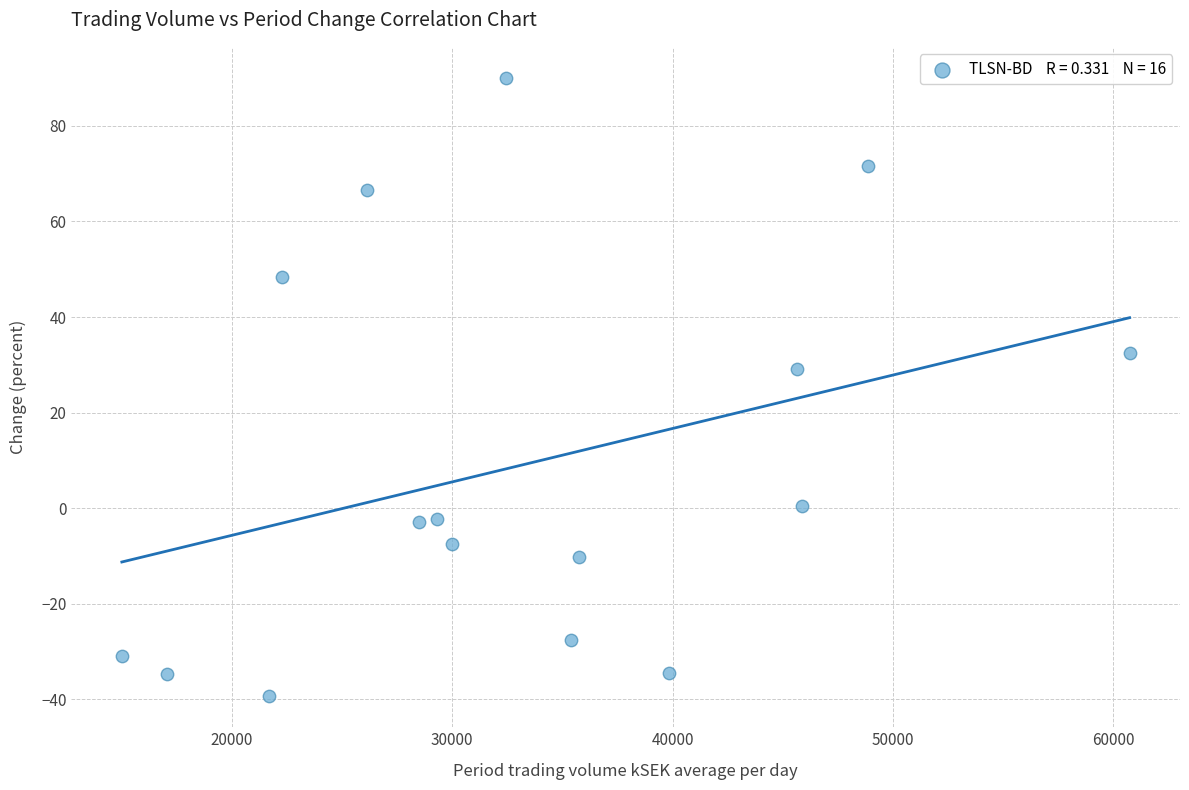

What is the range of Y values (max minus min)?

129.4